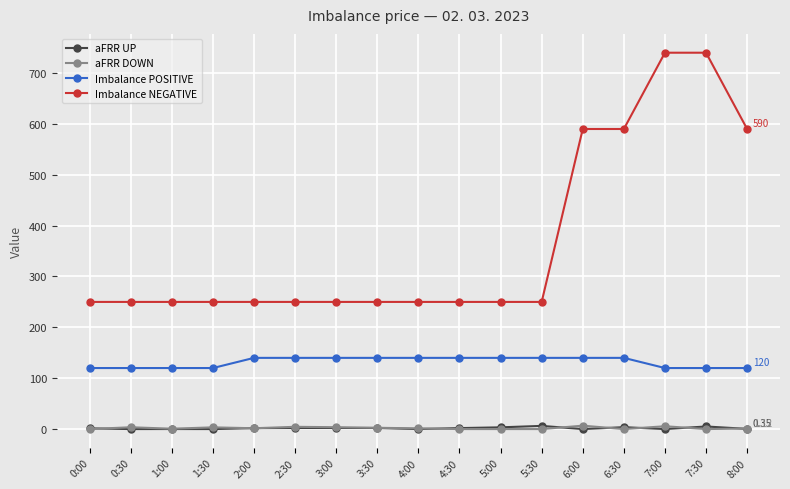

Which series has the largest range (max minus min)?

Imbalance NEGATIVE